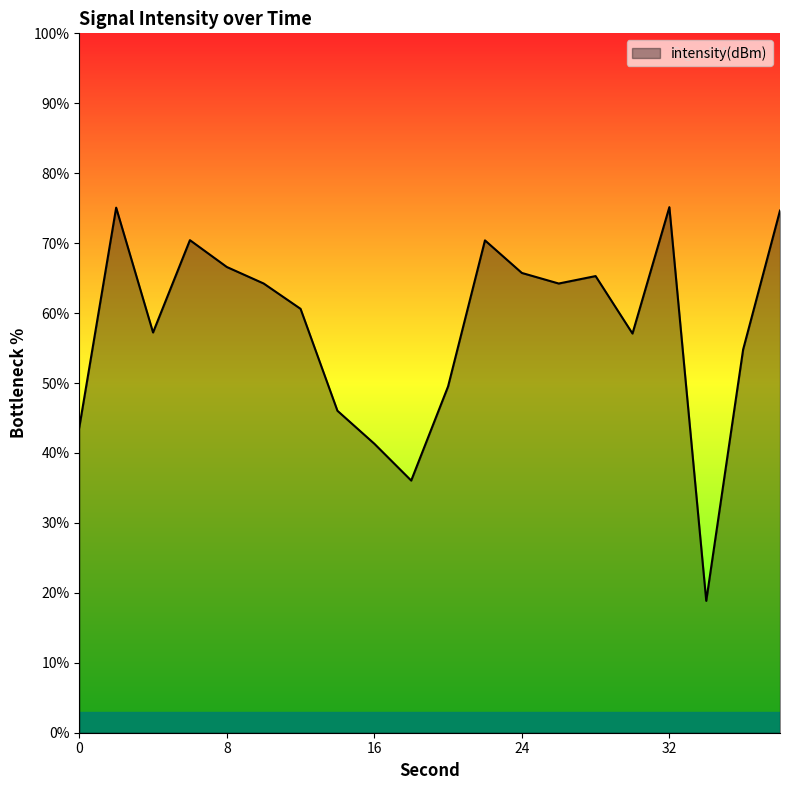

Count the number of values greater than 64.

10